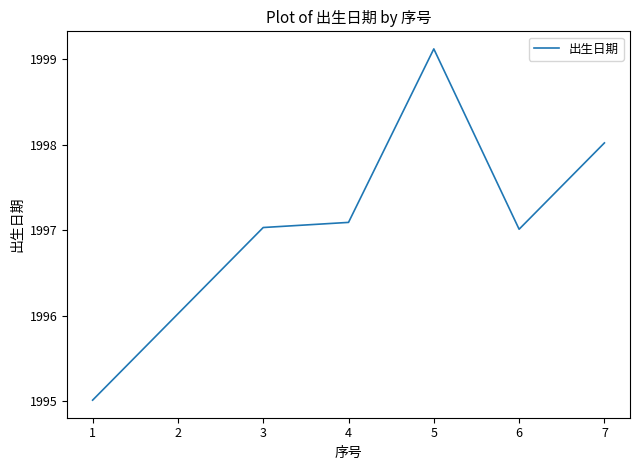

The value at 4 is 2995.0. True or false?

False